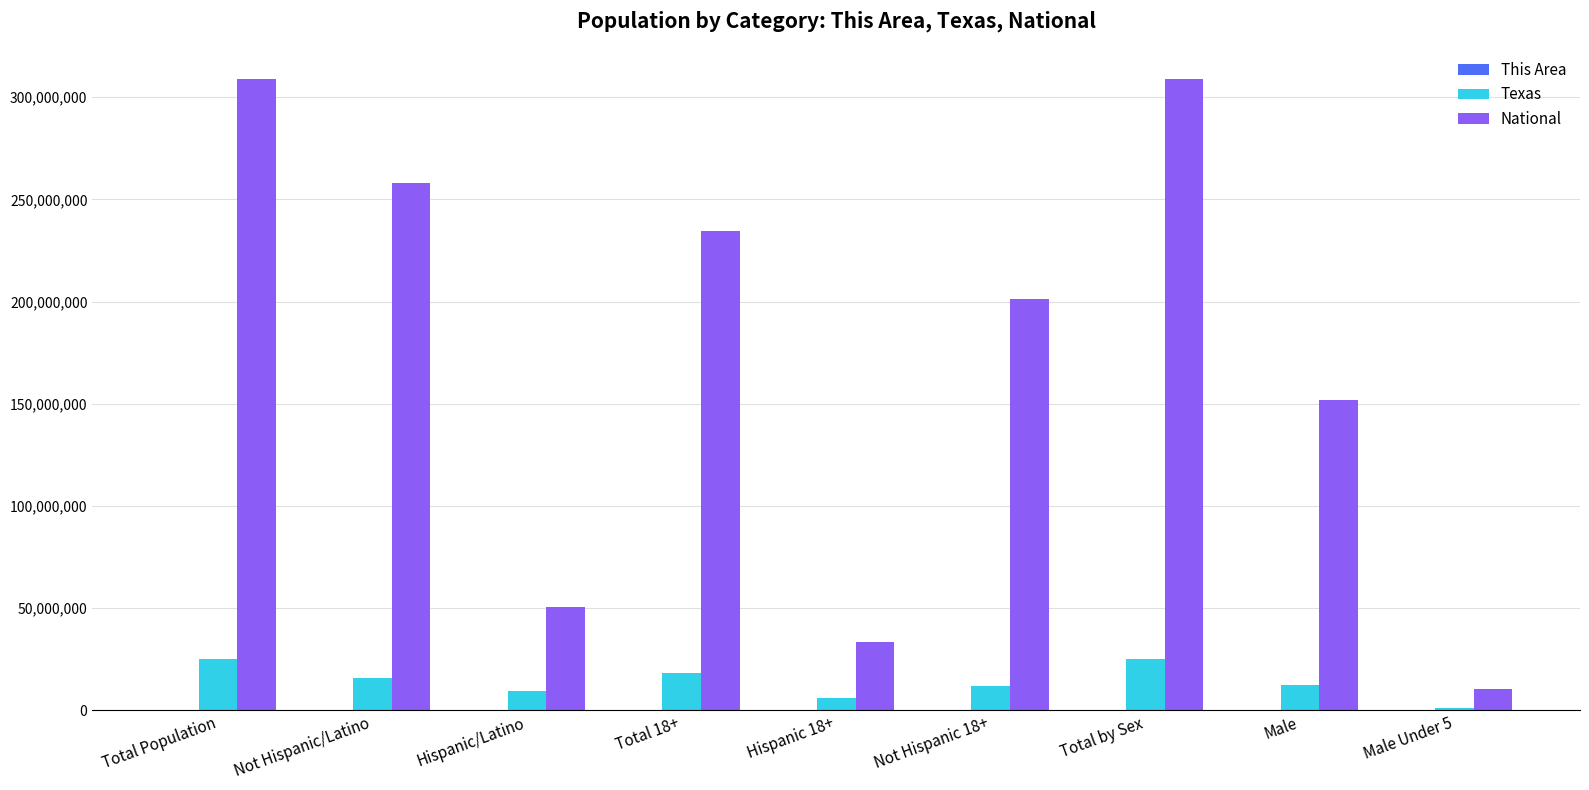

How many series are shown in this chart?

3